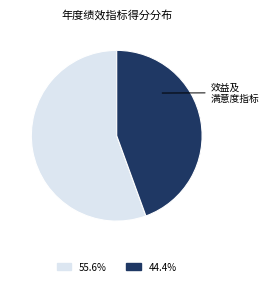

Does any single category account for the majority?

Yes